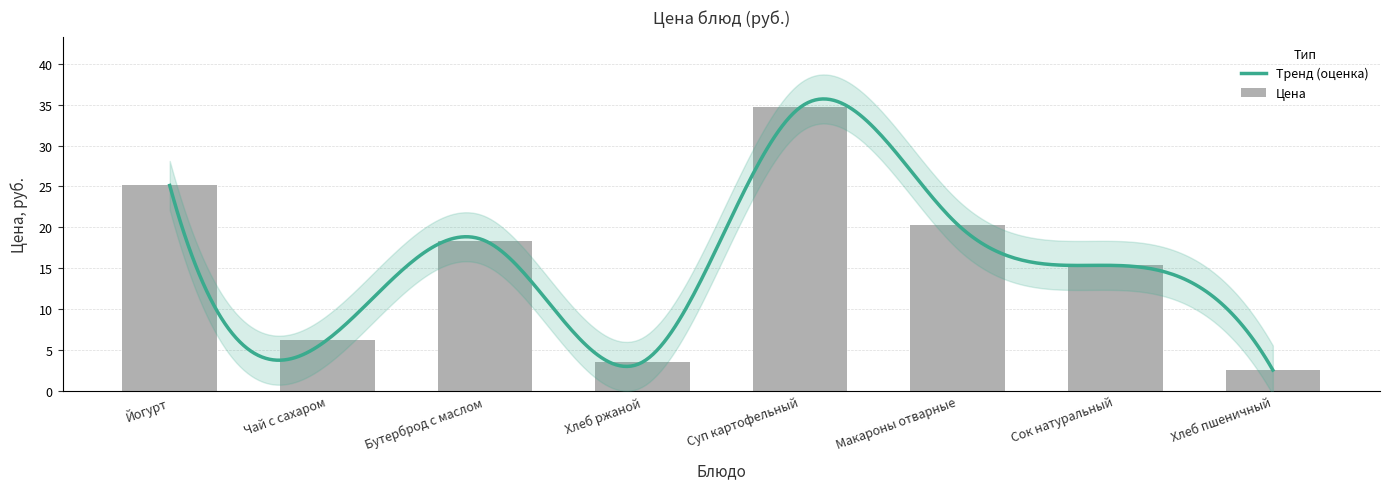

What is the difference between the second highest and minimum values?

22.6